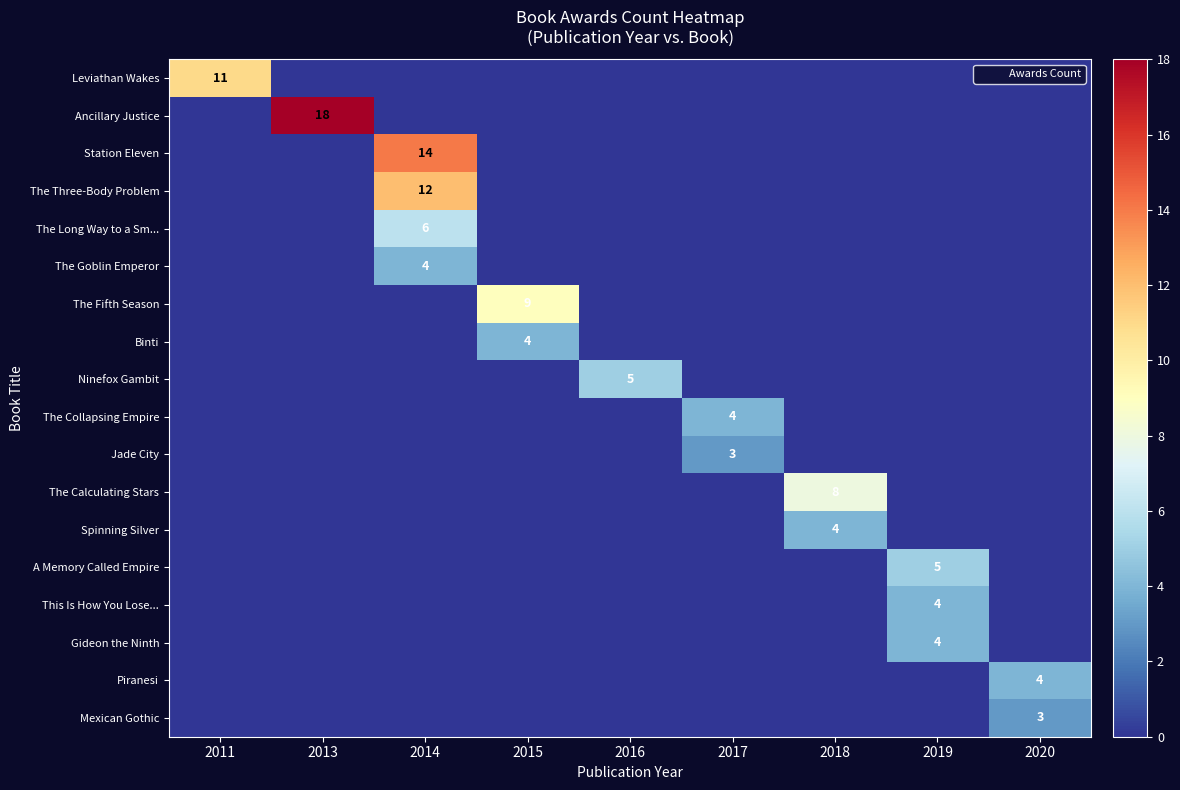

What is the difference between the Ancillary Justice values at 2018 and 2013?

18